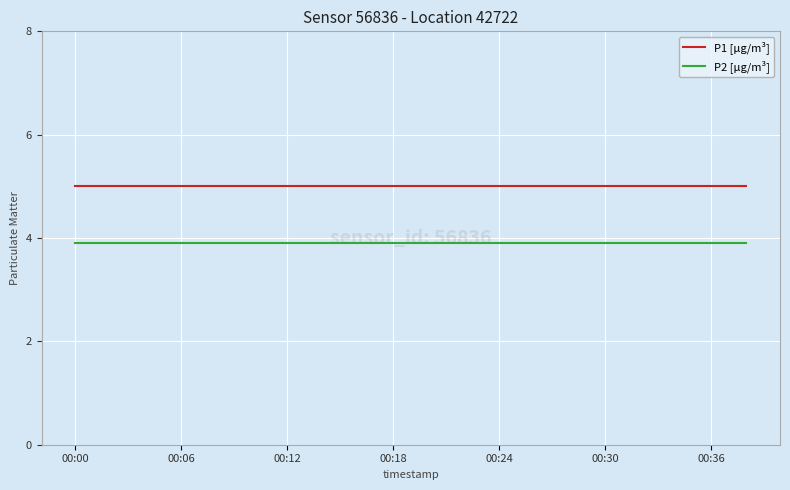

True or false: P2 [µg/m³] and P1 [µg/m³] intersect in this chart.

False